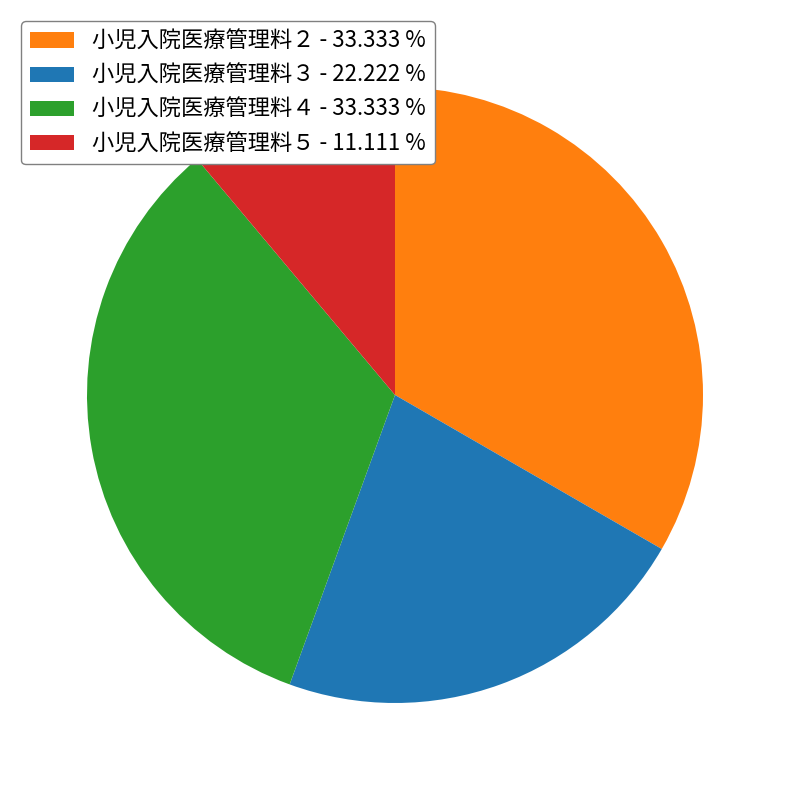

Approximately how many times larger is the value at 小児入院医療管理料２ compared to 小児入院医療管理料３?

1.5